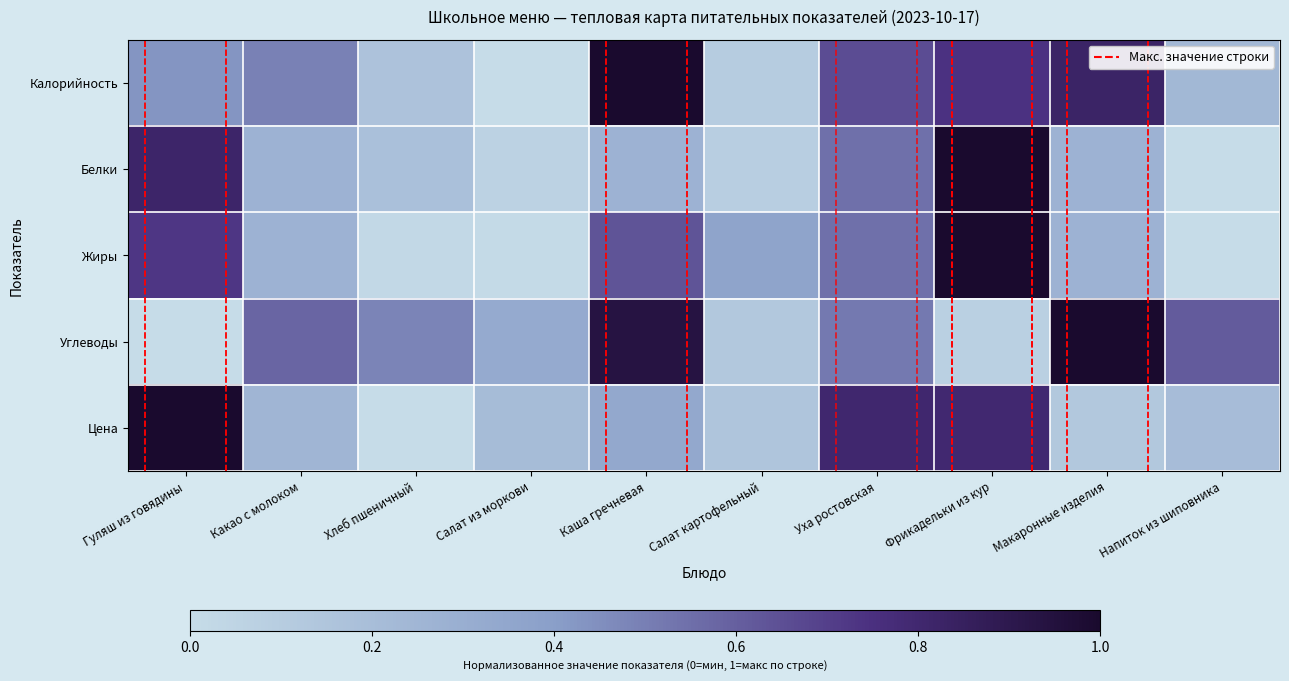

Reading right to left, what are all the values shown in this chart?

Калорийность: Напиток из шиповника=0.2	Макаронные изделия=0.8	Фрикадельки из кур=0.7	Уха ростовская=0.7	Салат картофельный=0.1	Каша гречневая=1.0	Салат из моркови=0.0	Хлеб пшеничный=0.2	Какао с молоком=0.5	Гуляш из говядины=0.4
Белки: Напиток из шиповника=0.0	Макаронные изделия=0.3	Фрикадельки из кур=1.0	Уха ростовская=0.5	Салат картофельный=0.1	Каша гречневая=0.3	Салат из моркови=0.1	Хлеб пшеничный=0.2	Какао с молоком=0.3	Гуляш из говядины=0.8
Жиры: Напиток из шиповника=0.0	Макаронные изделия=0.3	Фрикадельки из кур=1.0	Уха ростовская=0.5	Салат картофельный=0.4	Каша гречневая=0.6	Салат из моркови=0.0	Хлеб пшеничный=0.0	Какао с молоком=0.3	Гуляш из говядины=0.7
Углеводы: Напиток из шиповника=0.6	Макаронные изделия=1.0	Фрикадельки из кур=0.1	Уха ростовская=0.5	Салат картофельный=0.1	Каша гречневая=0.9	Салат из моркови=0.3	Хлеб пшеничный=0.5	Какао с молоком=0.6	Гуляш из говядины=0.0
Цена: Напиток из шиповника=0.2	Макаронные изделия=0.1	Фрикадельки из кур=0.8	Уха ростовская=0.8	Салат картофельный=0.2	Каша гречневая=0.3	Салат из моркови=0.2	Хлеб пшеничный=0.0	Какао с молоком=0.3	Гуляш из говядины=1.0